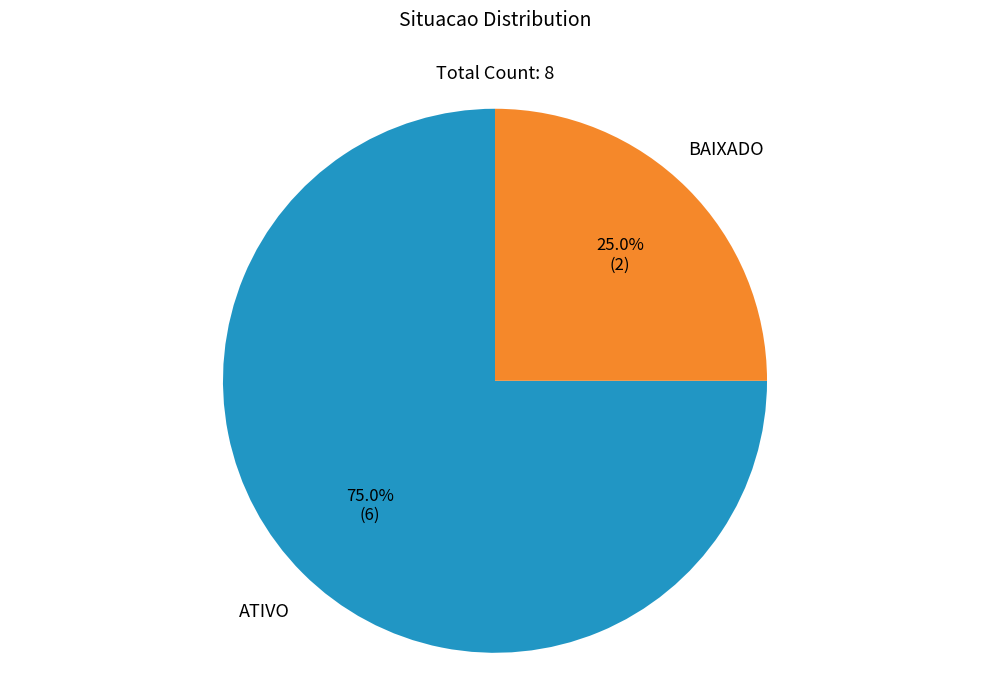

Is there any slice that represents more than half of the pie?

Yes